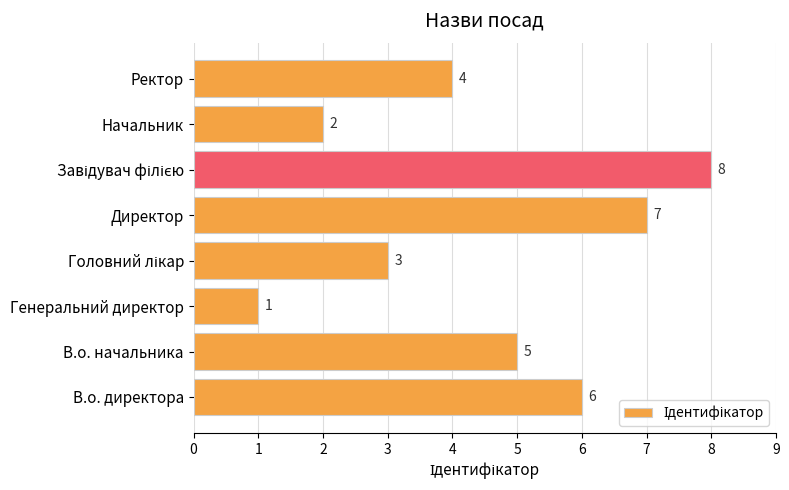

True or false: the data shows 7 at В.о. начальника.

False